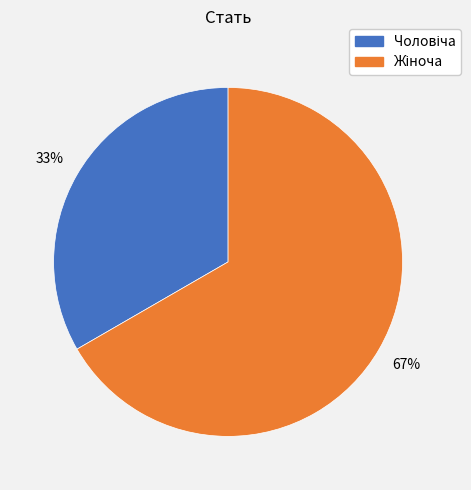

To the nearest percent, what is the average slice percentage?

50%